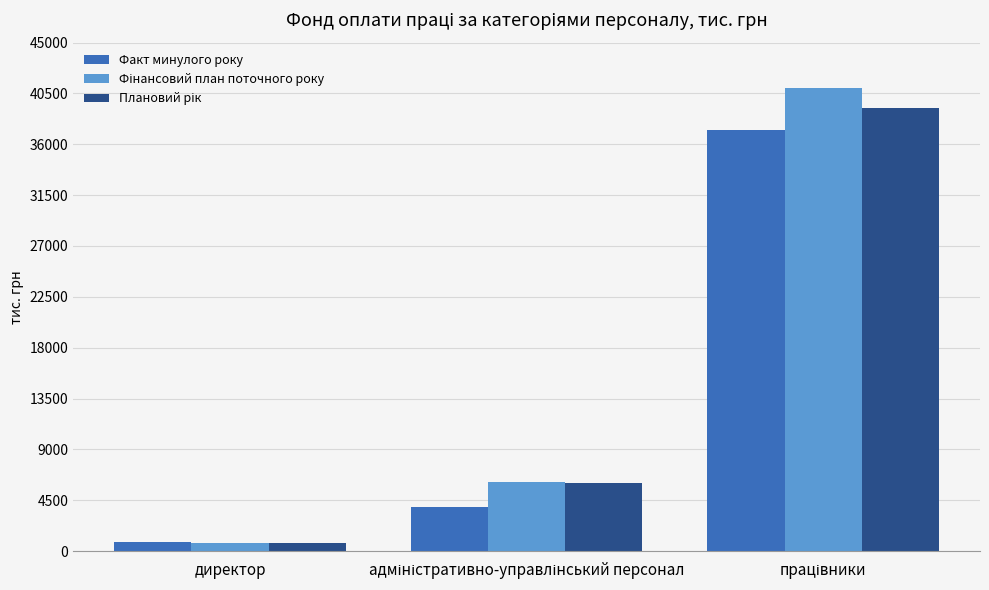

What is the highest value of the Факт минулого року series?

37245.7